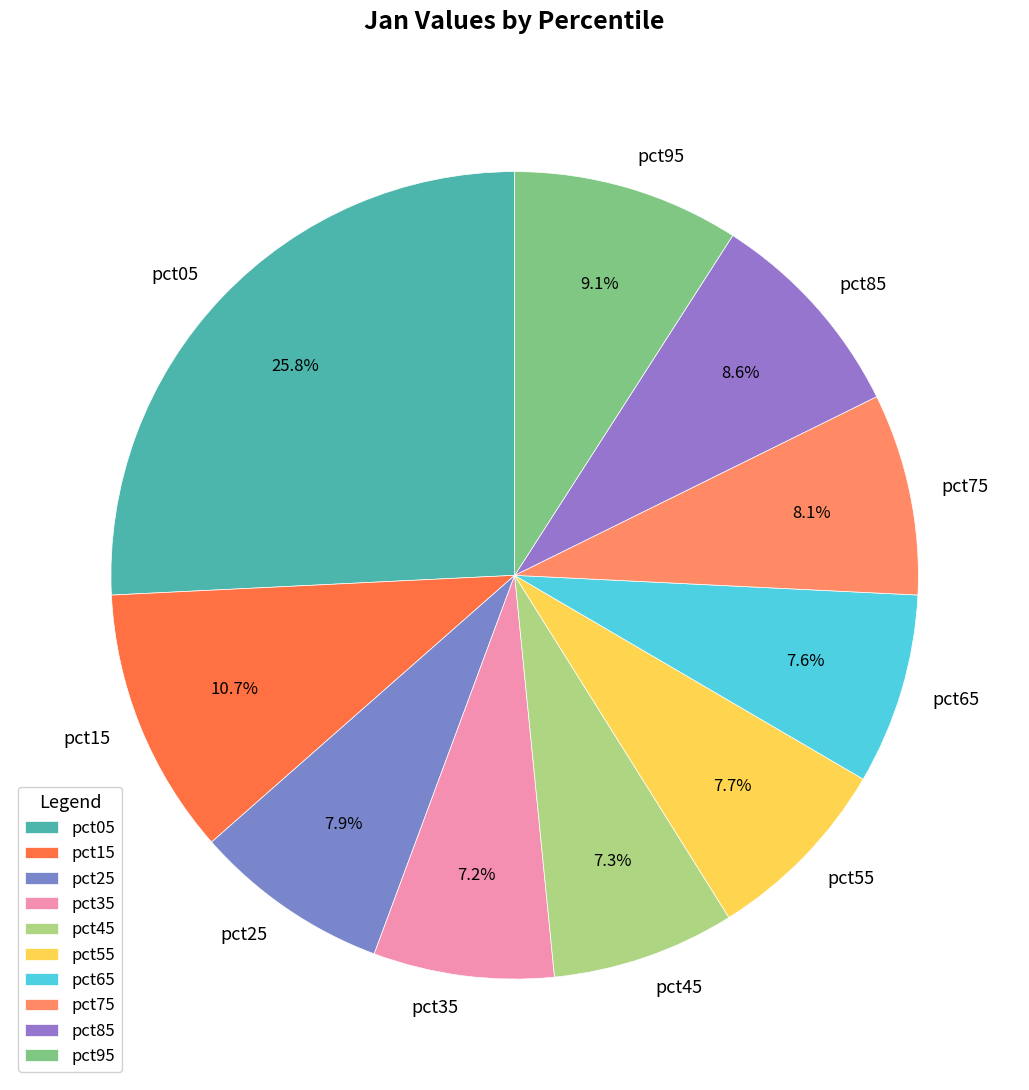

To the nearest percent, what is the difference between the largest and smallest slice percentages?

19%